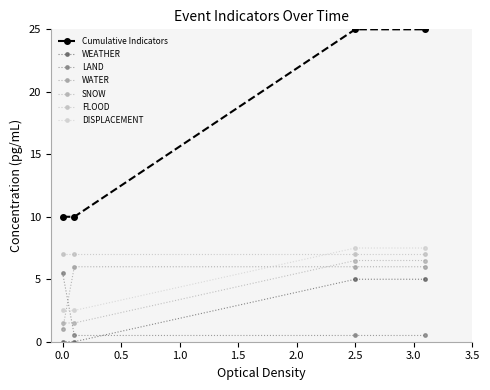

Which series has the largest total across all categories?

Cumulative Indicators